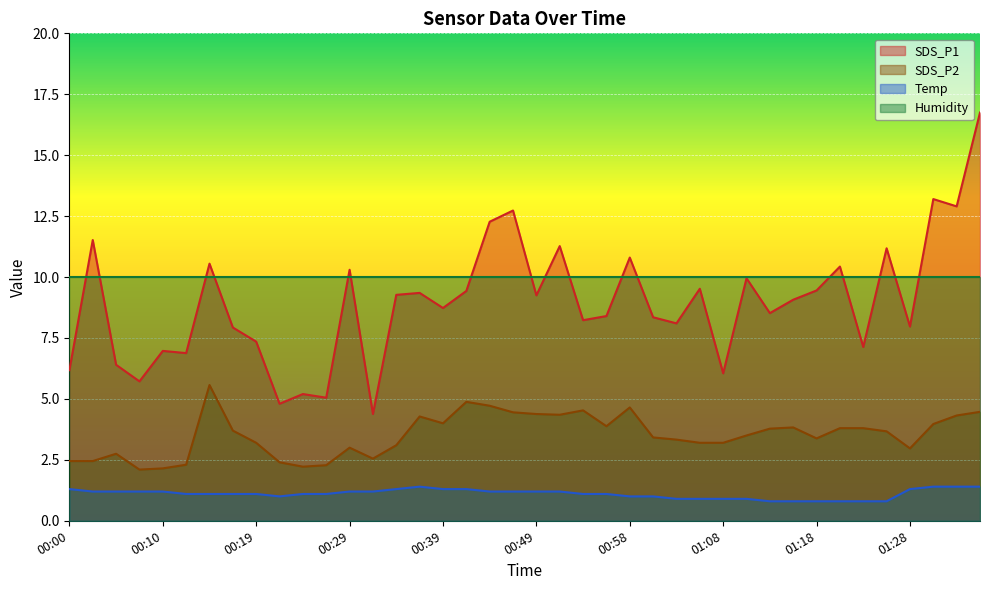

True or false: SDS_P1 and SDS_P2 cross at least once.

False